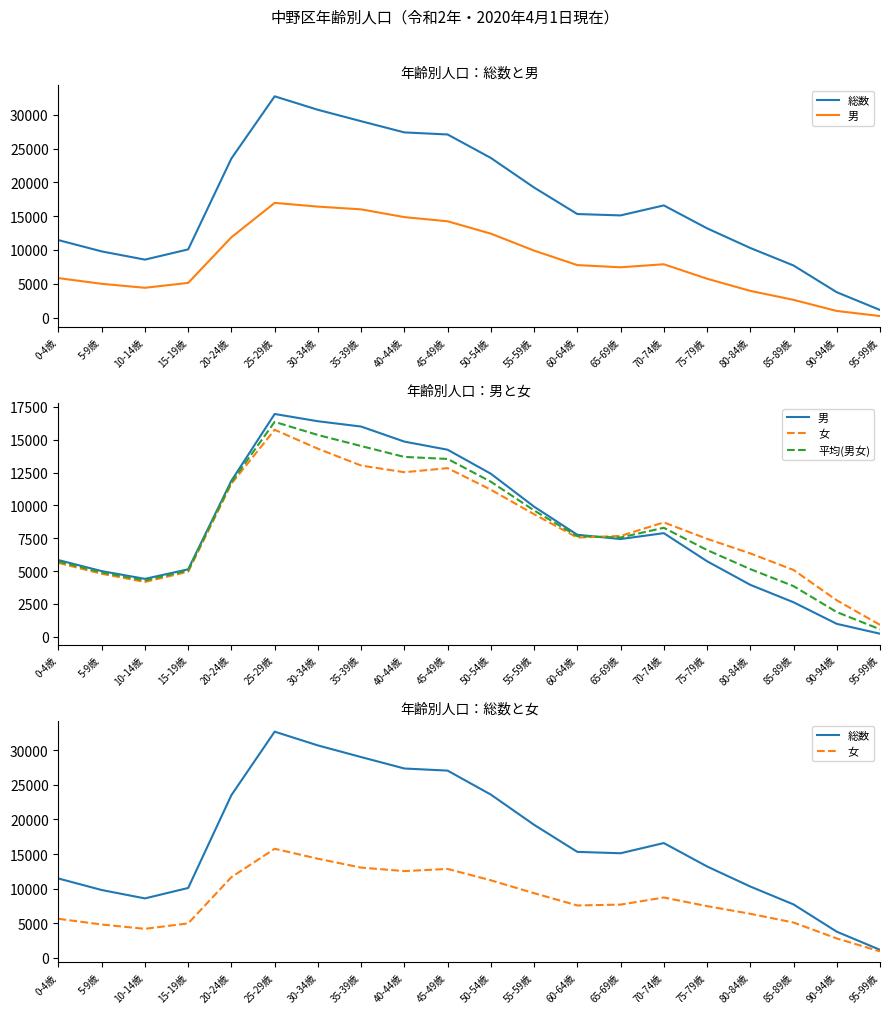

Reading left to right, list all the values displayed in this chart.

総数: 0-4歳=11452.0	5-9歳=9784.0	10-14歳=8570.0	15-19歳=10083.0	20-24歳=23531.0	25-29歳=32717.0	30-34歳=30723.0	35-39歳=29036.0	40-44歳=27381.0	45-49歳=27074.0	50-54歳=23602.0	55-59歳=19228.0	60-64歳=15309.0	65-69歳=15109.0	70-74歳=16587.0	75-79歳=13199.0	80-84歳=10291.0	85-89歳=7701.0	90-94歳=3749.0	95-99歳=1125.0
男: 0-4歳=5834.0	5-9歳=4994.0	10-14歳=4404.0	15-19歳=5130.0	20-24歳=11878.0	25-29歳=16960.0	30-34歳=16408.0	35-39歳=16003.0	40-44歳=14856.0	45-49歳=14238.0	50-54歳=12409.0	55-59歳=9902.0	60-64歳=7760.0	65-69歳=7436.0	70-74歳=7885.0	75-79歳=5746.0	80-84歳=3949.0	85-89歳=2621.0	90-94歳=978.0	95-99歳=226.0
女: 0-4歳=5618.0	5-9歳=4790.0	10-14歳=4166.0	15-19歳=4953.0	20-24歳=11653.0	25-29歳=15757.0	30-34歳=14315.0	35-39歳=13033.0	40-44歳=12525.0	45-49歳=12836.0	50-54歳=11193.0	55-59歳=9326.0	60-64歳=7549.0	65-69歳=7673.0	70-74歳=8702.0	75-79歳=7453.0	80-84歳=6342.0	85-89歳=5080.0	90-94歳=2771.0	95-99歳=899.0
平均(男女): 0-4歳=5726.0	5-9歳=4892.0	10-14歳=4285.0	15-19歳=5041.5	20-24歳=11765.5	25-29歳=16358.5	30-34歳=15361.5	35-39歳=14518.0	40-44歳=13690.5	45-49歳=13537.0	50-54歳=11801.0	55-59歳=9614.0	60-64歳=7654.5	65-69歳=7554.5	70-74歳=8293.5	75-79歳=6599.5	80-84歳=5145.5	85-89歳=3850.5	90-94歳=1874.5	95-99歳=562.5